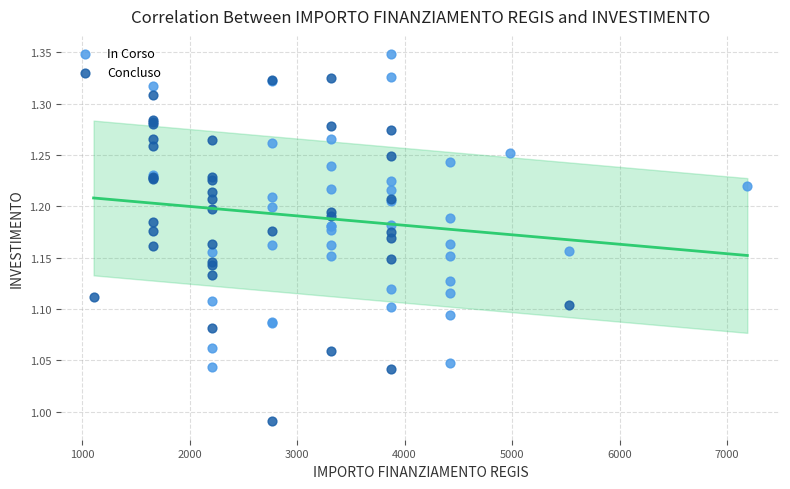

What are all the series names shown in the legend?

In Corso, Concluso